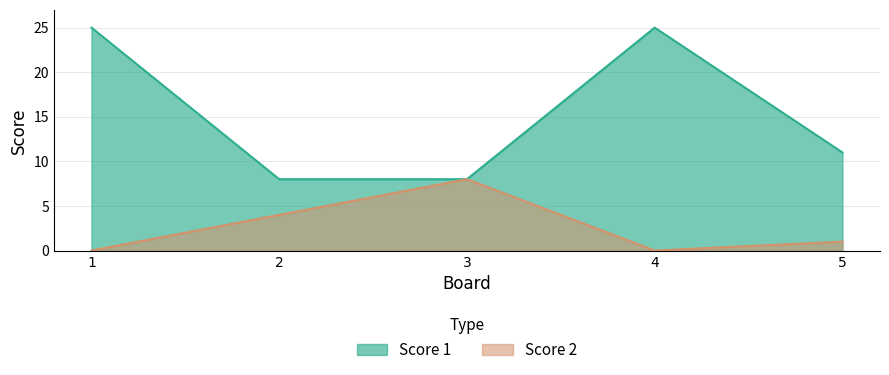

True or false: Score 2 and Score 1 intersect in this chart.

False